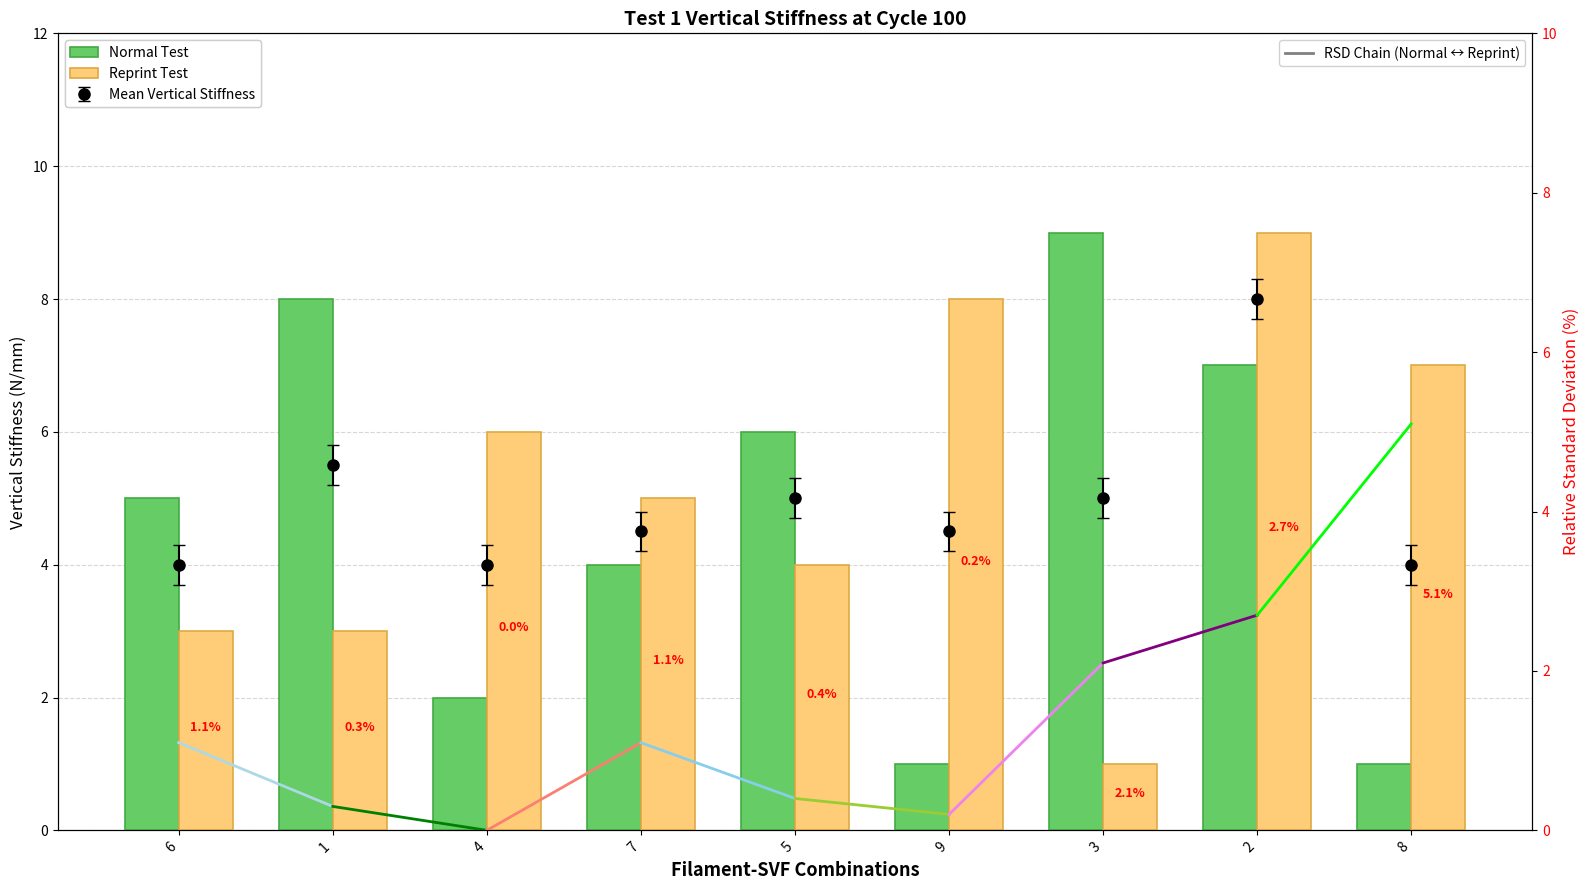

At which label does Reprint Test reach its peak?

2